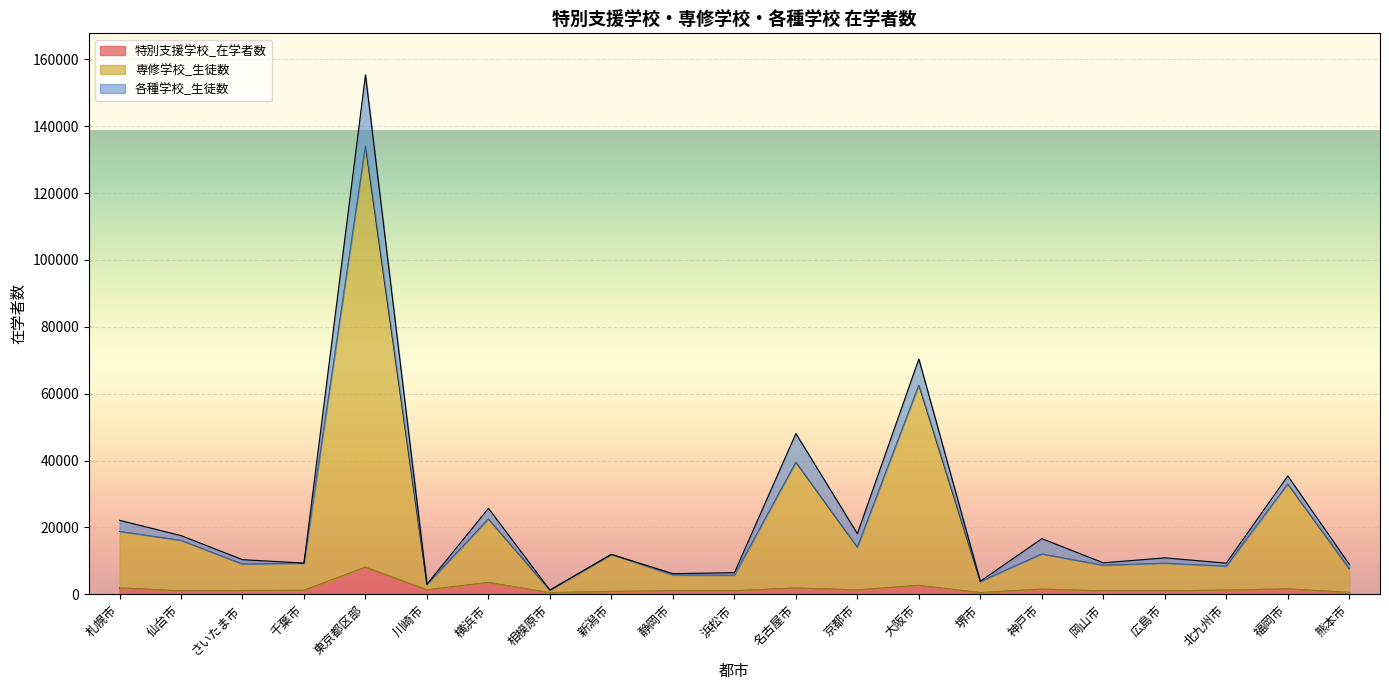

What is the difference between the maximum and minimum values in the 専修学校_生徒数 series?

132799